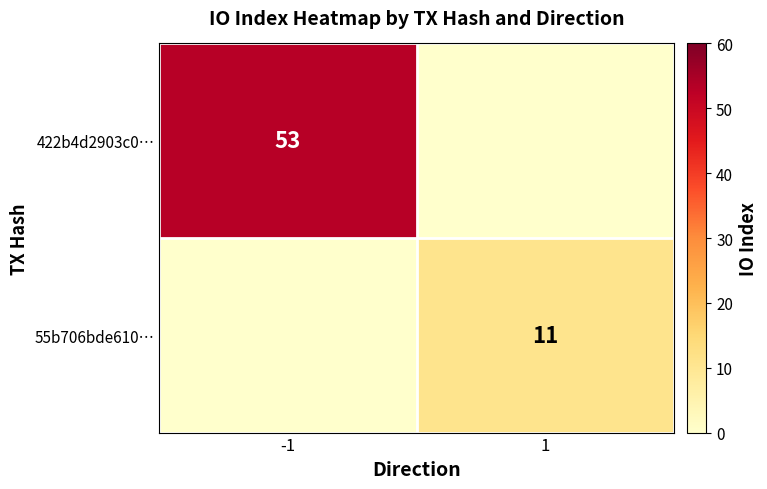

Is it true that 55b706bde610… equals 11 at 1?

True